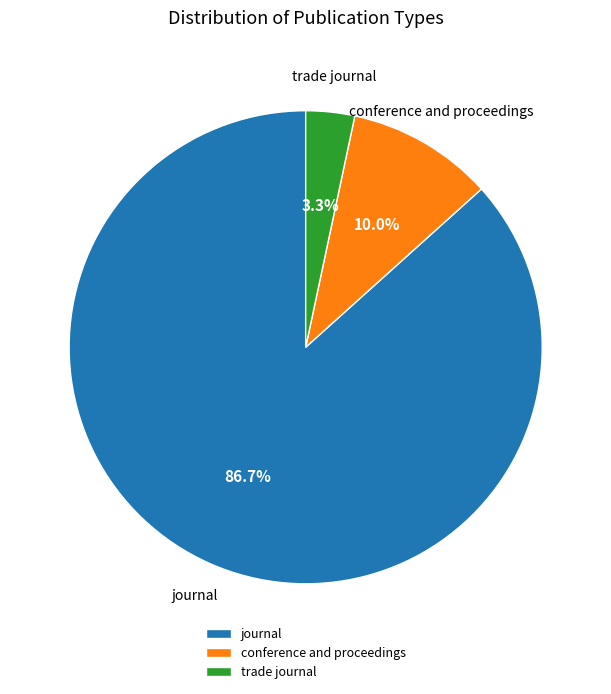

Which slice is the smallest?

trade journal